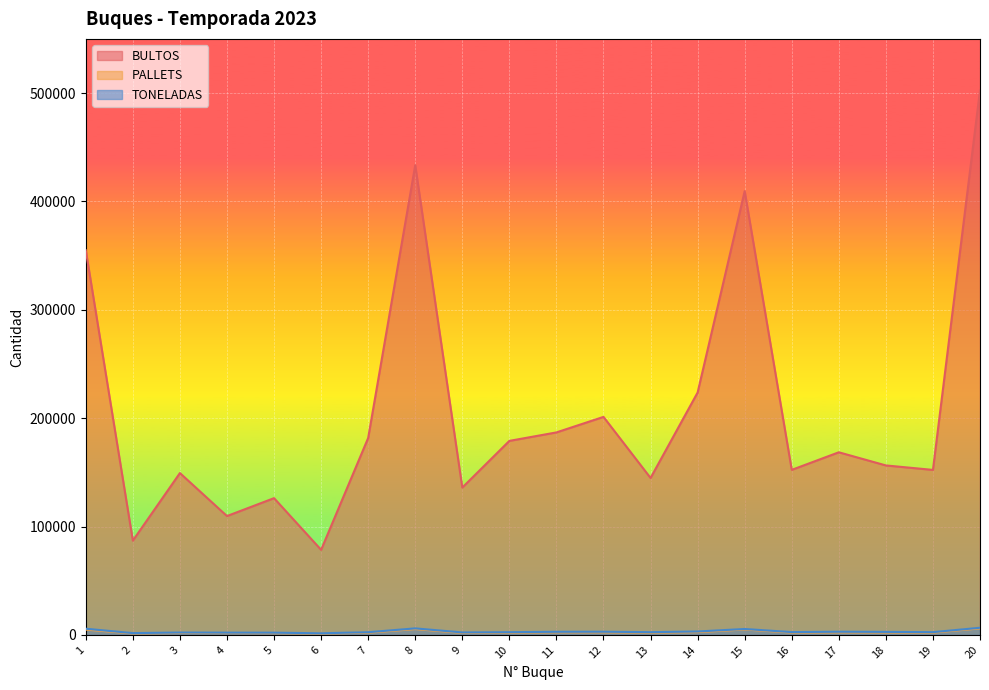

Which label corresponds to the smallest value in the chart?

6